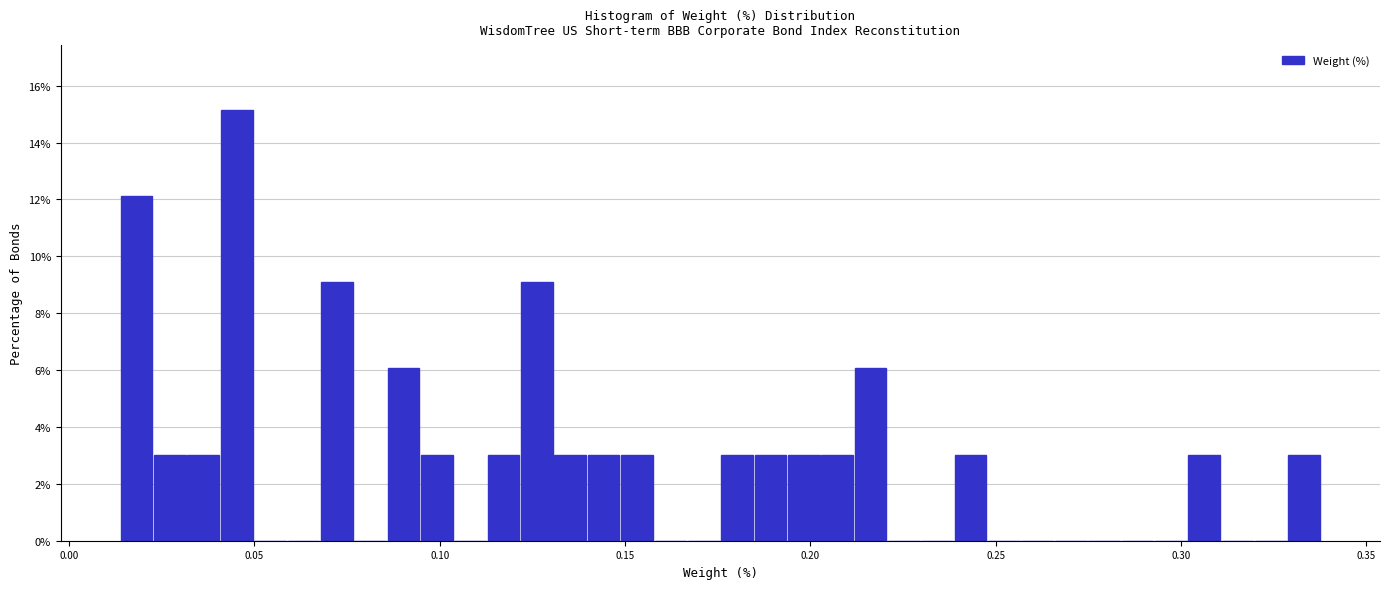

Read against the x-axis, roughly where is the centre of the tallest bar?

0.045